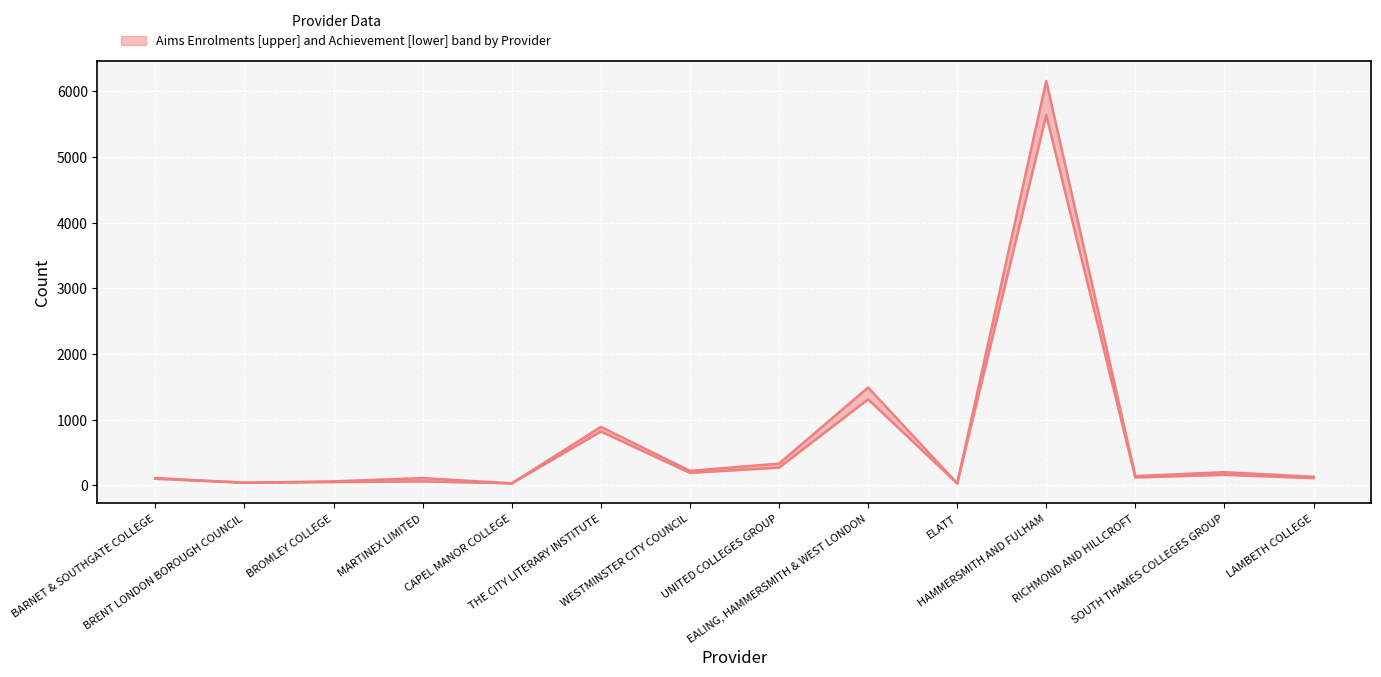

Is this an area chart (filled region under the line)?

No